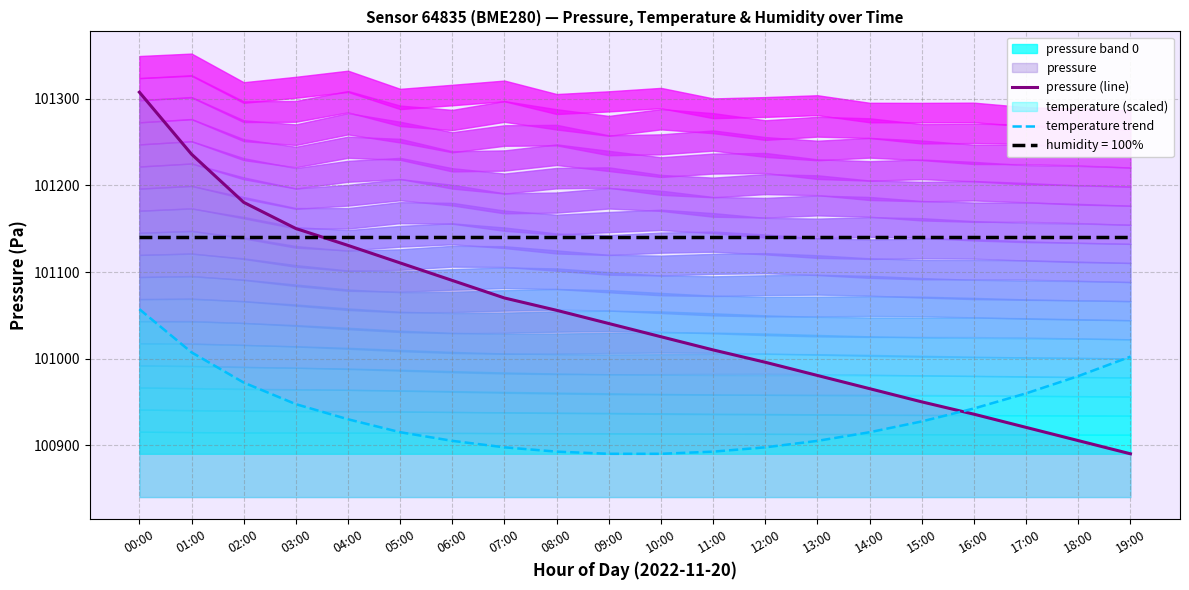

List the labels in order of temperature trend value, smallest first.

09:00, 10:00, 08:00, 11:00, 07:00, 12:00, 06:00, 13:00, 05:00, 14:00, 15:00, 04:00, 16:00, 03:00, 17:00, 02:00, 18:00, 19:00, 01:00, 00:00